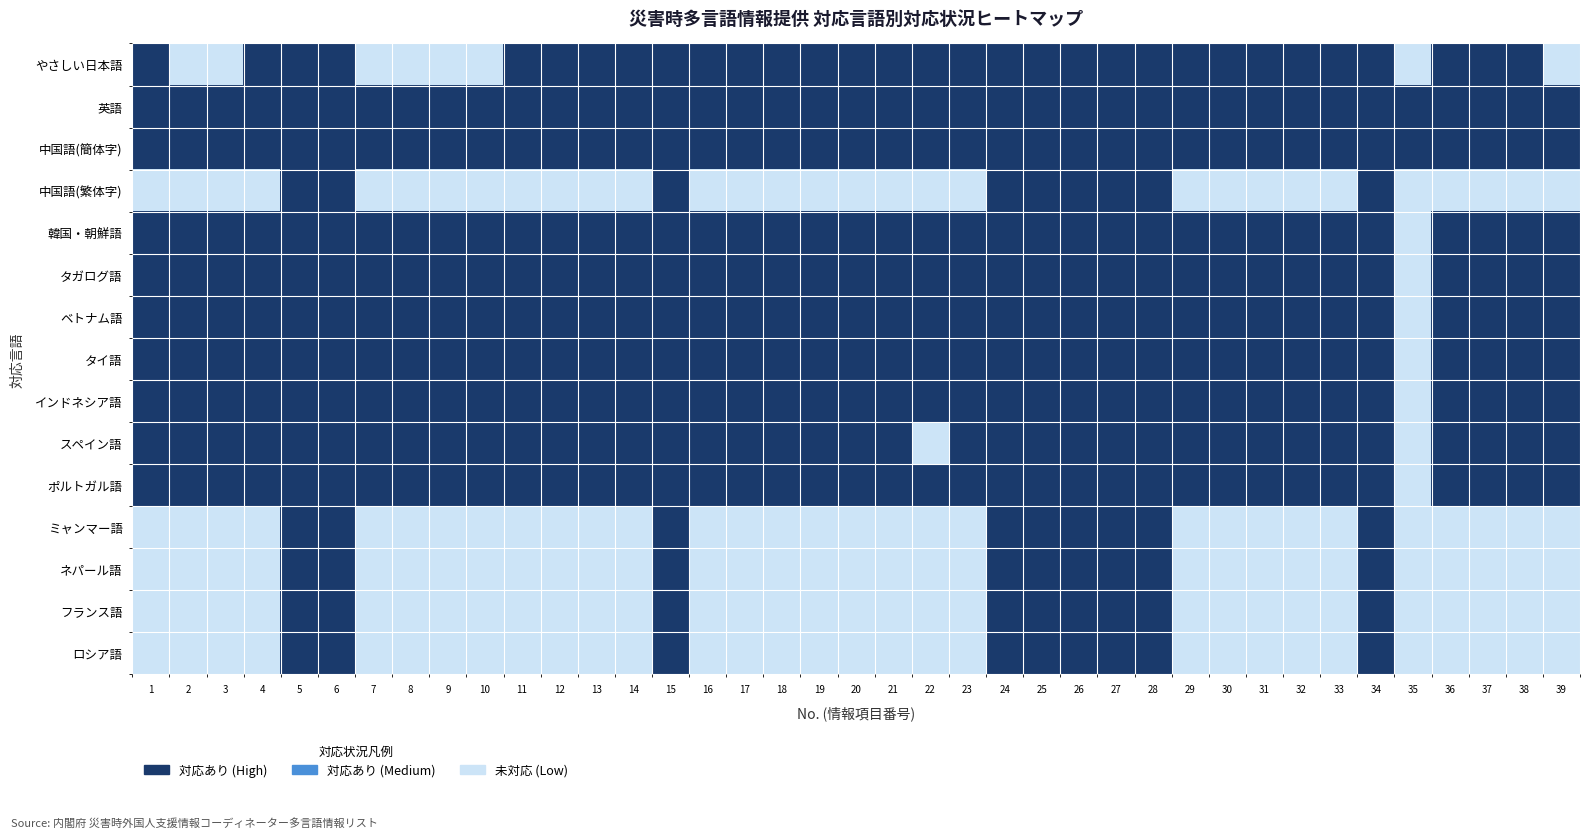

Reading left to right, list all the values displayed in this chart.

やさしい日本語: 1=1	2=0	3=0	4=1	5=1	6=1	7=0	8=0	9=0	10=0	11=1	12=1	13=1	14=1	15=1	16=1	17=1	18=1	19=1	20=1	21=1	22=1	23=1	24=1	25=1	26=1	27=1	28=1	29=1	30=1	31=1	32=1	33=1	34=1	35=0	36=1	37=1	38=1	39=0
英語: 1=1	2=1	3=1	4=1	5=1	6=1	7=1	8=1	9=1	10=1	11=1	12=1	13=1	14=1	15=1	16=1	17=1	18=1	19=1	20=1	21=1	22=1	23=1	24=1	25=1	26=1	27=1	28=1	29=1	30=1	31=1	32=1	33=1	34=1	35=1	36=1	37=1	38=1	39=1
中国語(簡体字): 1=1	2=1	3=1	4=1	5=1	6=1	7=1	8=1	9=1	10=1	11=1	12=1	13=1	14=1	15=1	16=1	17=1	18=1	19=1	20=1	21=1	22=1	23=1	24=1	25=1	26=1	27=1	28=1	29=1	30=1	31=1	32=1	33=1	34=1	35=1	36=1	37=1	38=1	39=1
中国語(繁体字): 1=0	2=0	3=0	4=0	5=1	6=1	7=0	8=0	9=0	10=0	11=0	12=0	13=0	14=0	15=1	16=0	17=0	18=0	19=0	20=0	21=0	22=0	23=0	24=1	25=1	26=1	27=1	28=1	29=0	30=0	31=0	32=0	33=0	34=1	35=0	36=0	37=0	38=0	39=0
韓国・朝鮮語: 1=1	2=1	3=1	4=1	5=1	6=1	7=1	8=1	9=1	10=1	11=1	12=1	13=1	14=1	15=1	16=1	17=1	18=1	19=1	20=1	21=1	22=1	23=1	24=1	25=1	26=1	27=1	28=1	29=1	30=1	31=1	32=1	33=1	34=1	35=0	36=1	37=1	38=1	39=1
タガログ語: 1=1	2=1	3=1	4=1	5=1	6=1	7=1	8=1	9=1	10=1	11=1	12=1	13=1	14=1	15=1	16=1	17=1	18=1	19=1	20=1	21=1	22=1	23=1	24=1	25=1	26=1	27=1	28=1	29=1	30=1	31=1	32=1	33=1	34=1	35=0	36=1	37=1	38=1	39=1
ベトナム語: 1=1	2=1	3=1	4=1	5=1	6=1	7=1	8=1	9=1	10=1	11=1	12=1	13=1	14=1	15=1	16=1	17=1	18=1	19=1	20=1	21=1	22=1	23=1	24=1	25=1	26=1	27=1	28=1	29=1	30=1	31=1	32=1	33=1	34=1	35=0	36=1	37=1	38=1	39=1
タイ語: 1=1	2=1	3=1	4=1	5=1	6=1	7=1	8=1	9=1	10=1	11=1	12=1	13=1	14=1	15=1	16=1	17=1	18=1	19=1	20=1	21=1	22=1	23=1	24=1	25=1	26=1	27=1	28=1	29=1	30=1	31=1	32=1	33=1	34=1	35=0	36=1	37=1	38=1	39=1
インドネシア語: 1=1	2=1	3=1	4=1	5=1	6=1	7=1	8=1	9=1	10=1	11=1	12=1	13=1	14=1	15=1	16=1	17=1	18=1	19=1	20=1	21=1	22=1	23=1	24=1	25=1	26=1	27=1	28=1	29=1	30=1	31=1	32=1	33=1	34=1	35=0	36=1	37=1	38=1	39=1
スペイン語: 1=1	2=1	3=1	4=1	5=1	6=1	7=1	8=1	9=1	10=1	11=1	12=1	13=1	14=1	15=1	16=1	17=1	18=1	19=1	20=1	21=1	22=0	23=1	24=1	25=1	26=1	27=1	28=1	29=1	30=1	31=1	32=1	33=1	34=1	35=0	36=1	37=1	38=1	39=1
ポルトガル語: 1=1	2=1	3=1	4=1	5=1	6=1	7=1	8=1	9=1	10=1	11=1	12=1	13=1	14=1	15=1	16=1	17=1	18=1	19=1	20=1	21=1	22=1	23=1	24=1	25=1	26=1	27=1	28=1	29=1	30=1	31=1	32=1	33=1	34=1	35=0	36=1	37=1	38=1	39=1
ミャンマー語: 1=0	2=0	3=0	4=0	5=1	6=1	7=0	8=0	9=0	10=0	11=0	12=0	13=0	14=0	15=1	16=0	17=0	18=0	19=0	20=0	21=0	22=0	23=0	24=1	25=1	26=1	27=1	28=1	29=0	30=0	31=0	32=0	33=0	34=1	35=0	36=0	37=0	38=0	39=0
ネパール語: 1=0	2=0	3=0	4=0	5=1	6=1	7=0	8=0	9=0	10=0	11=0	12=0	13=0	14=0	15=1	16=0	17=0	18=0	19=0	20=0	21=0	22=0	23=0	24=1	25=1	26=1	27=1	28=1	29=0	30=0	31=0	32=0	33=0	34=1	35=0	36=0	37=0	38=0	39=0
フランス語: 1=0	2=0	3=0	4=0	5=1	6=1	7=0	8=0	9=0	10=0	11=0	12=0	13=0	14=0	15=1	16=0	17=0	18=0	19=0	20=0	21=0	22=0	23=0	24=1	25=1	26=1	27=1	28=1	29=0	30=0	31=0	32=0	33=0	34=1	35=0	36=0	37=0	38=0	39=0
ロシア語: 1=0	2=0	3=0	4=0	5=1	6=1	7=0	8=0	9=0	10=0	11=0	12=0	13=0	14=0	15=1	16=0	17=0	18=0	19=0	20=0	21=0	22=0	23=0	24=1	25=1	26=1	27=1	28=1	29=0	30=0	31=0	32=0	33=0	34=1	35=0	36=0	37=0	38=0	39=0